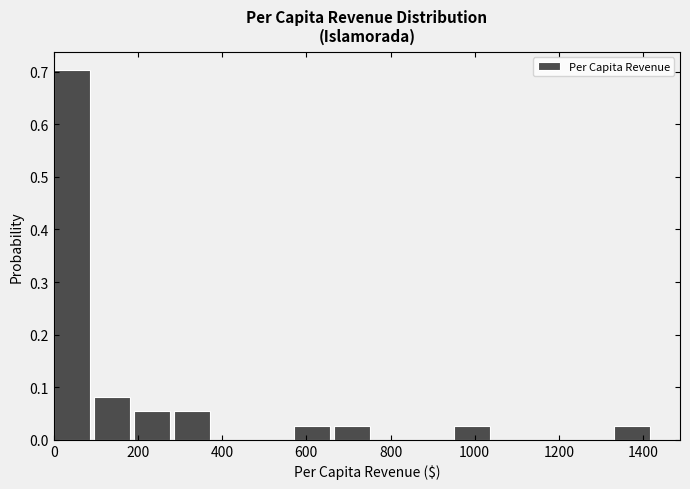

Over which range of the x-axis is the bar tallest?

0 to 100